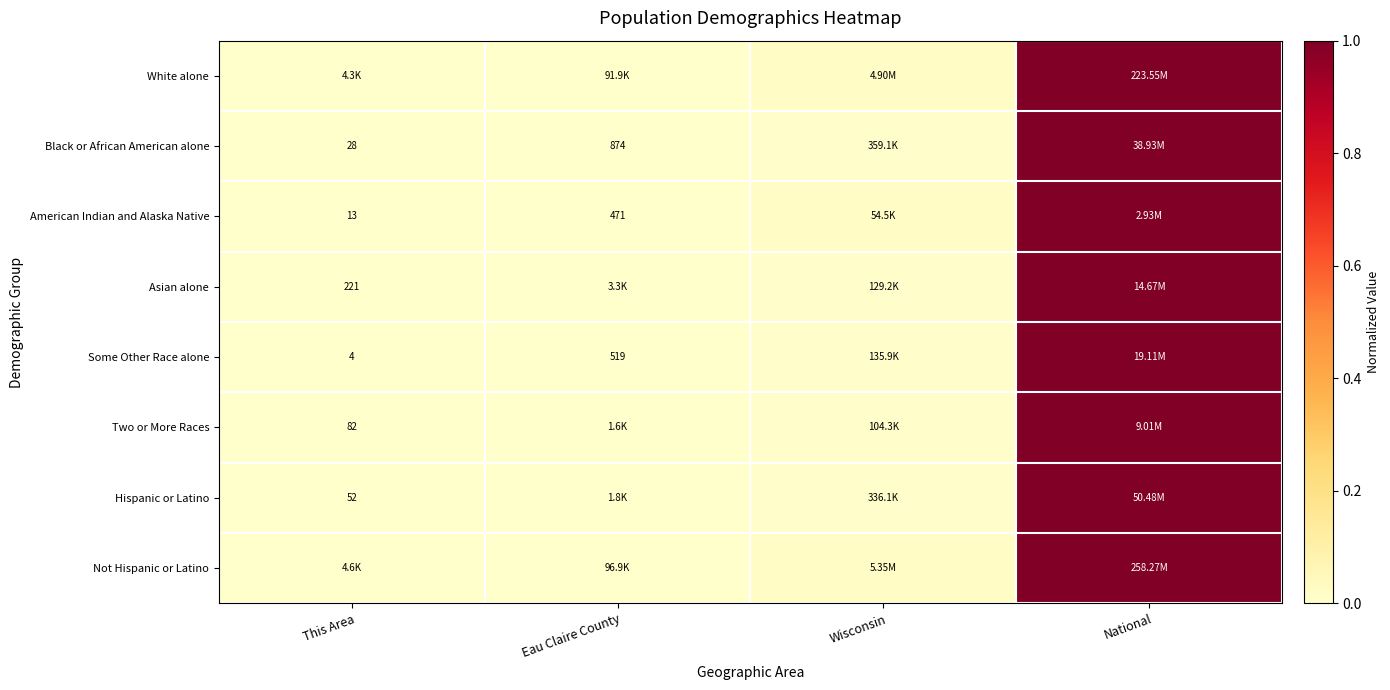

Is it true that Hispanic or Latino equals 1.5 at National?

False